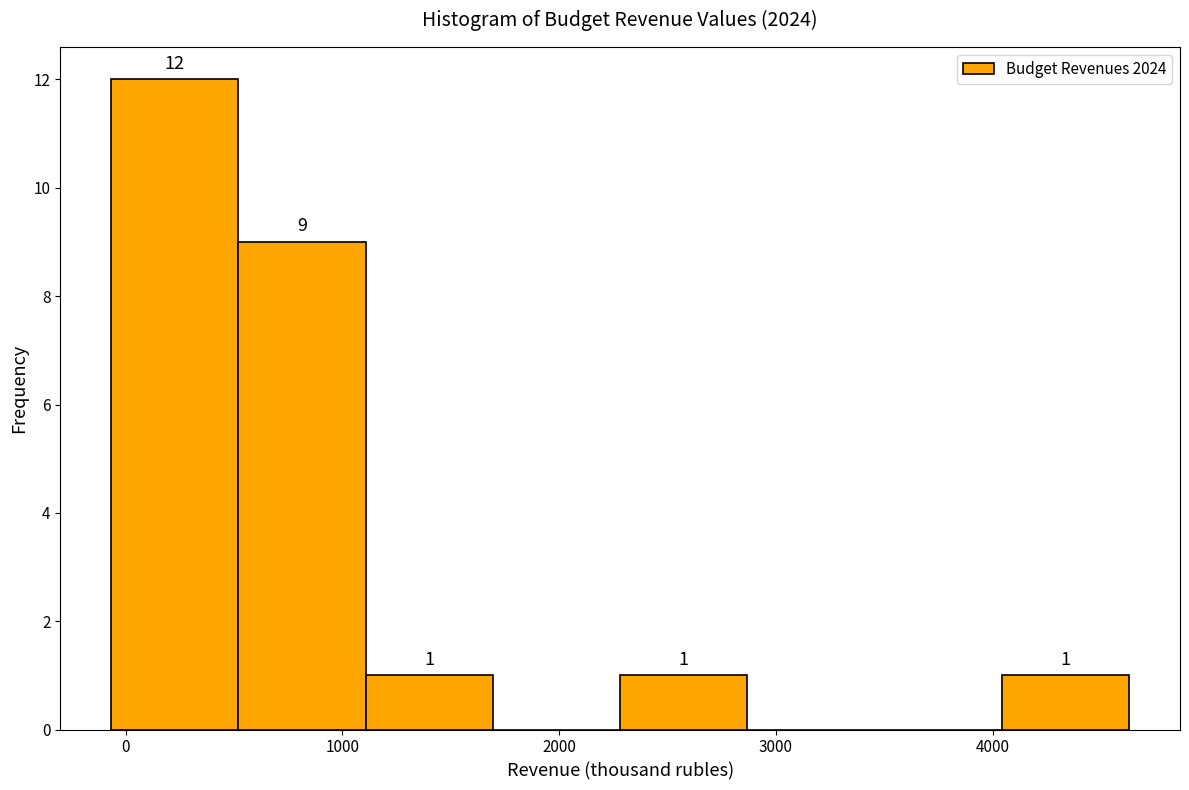

Over which range of the x-axis is the bar tallest?

-100 to 500